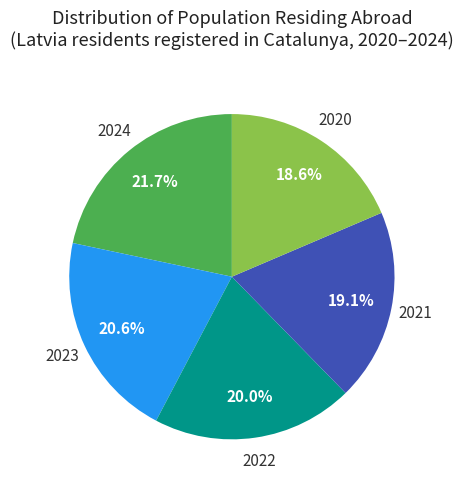

Is there a majority slice in this chart?

No